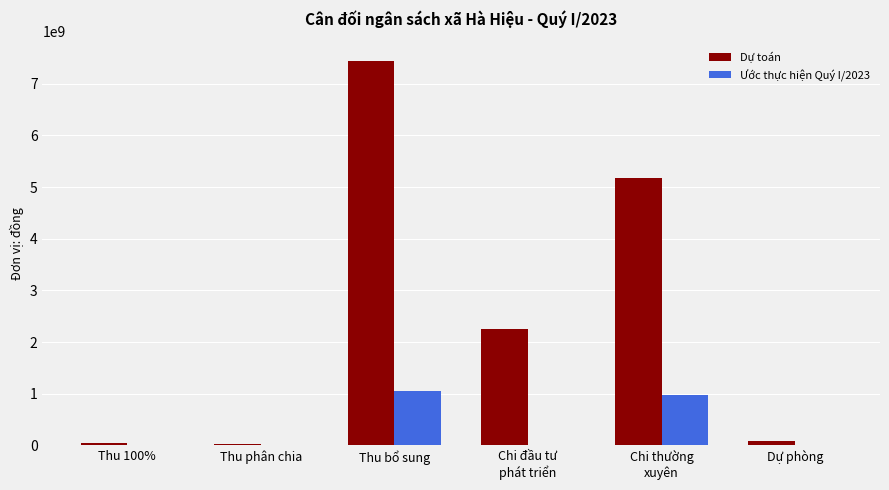

Between Thu phân chia and Chi thường
xuyên, which series saw the biggest shift?

Dự toán